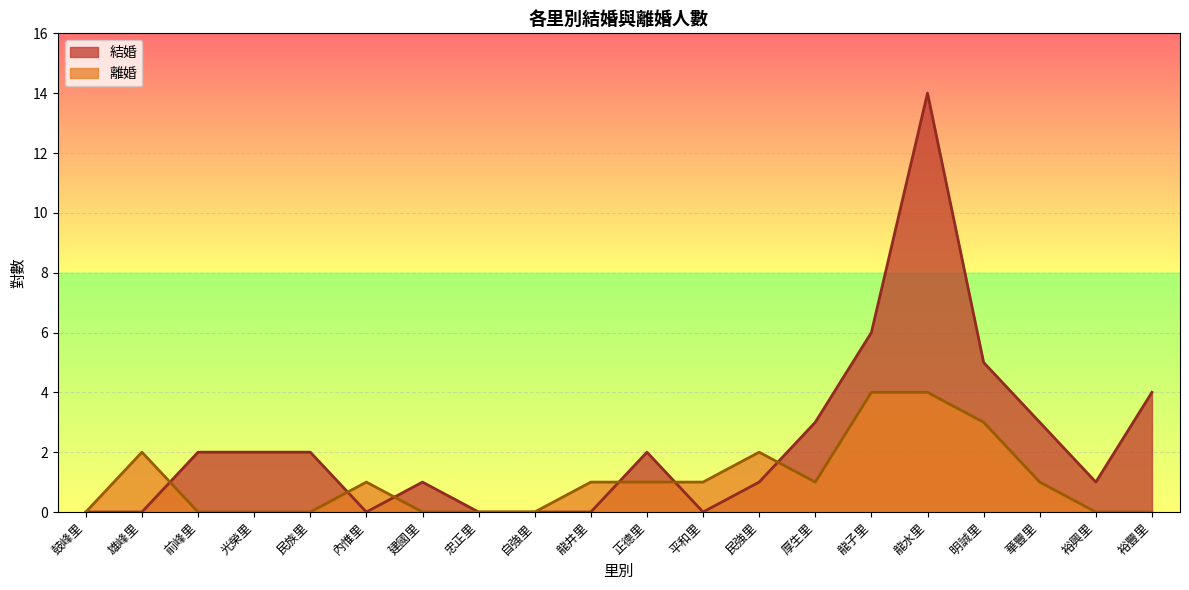

What is the difference between the maximum and minimum values in the 離婚 series?

4